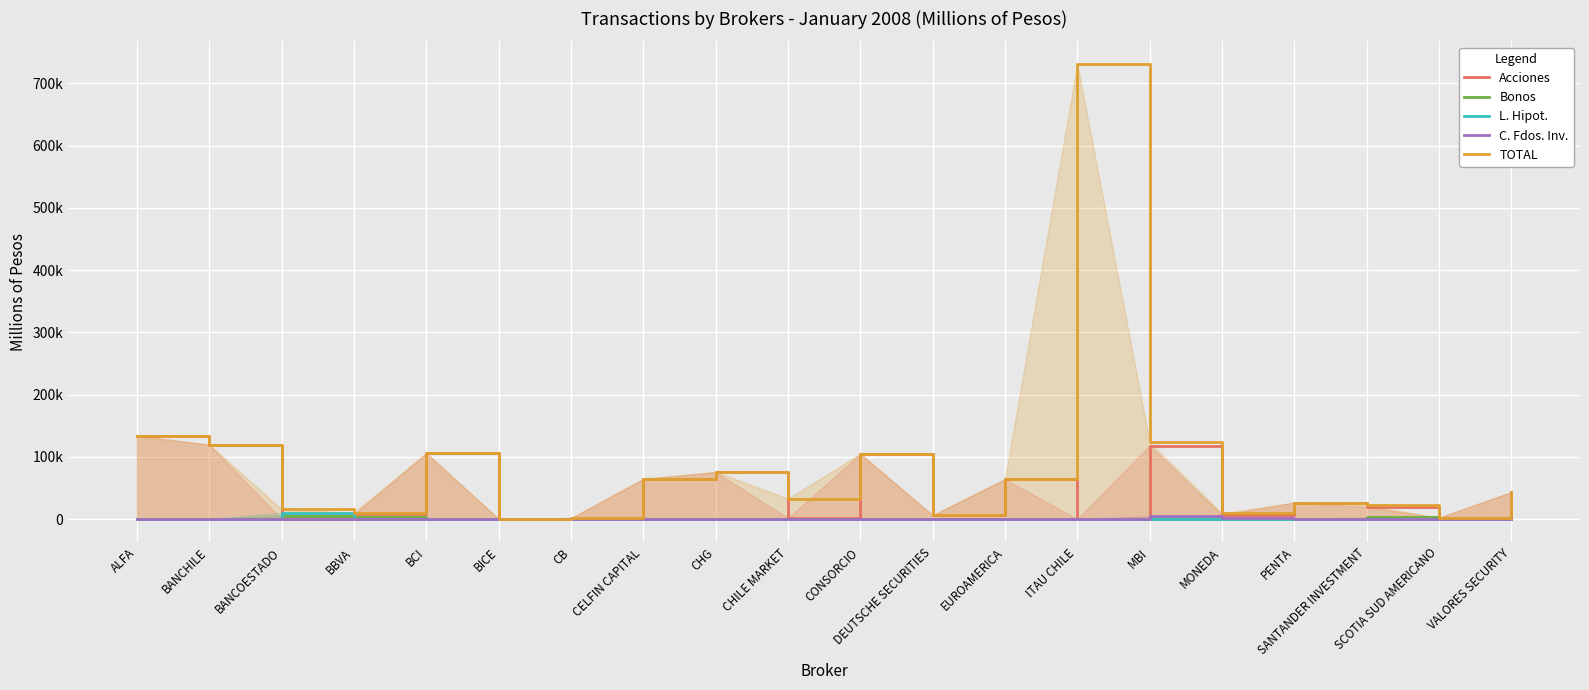

What is the maximum value shown in the chart?

731047.2